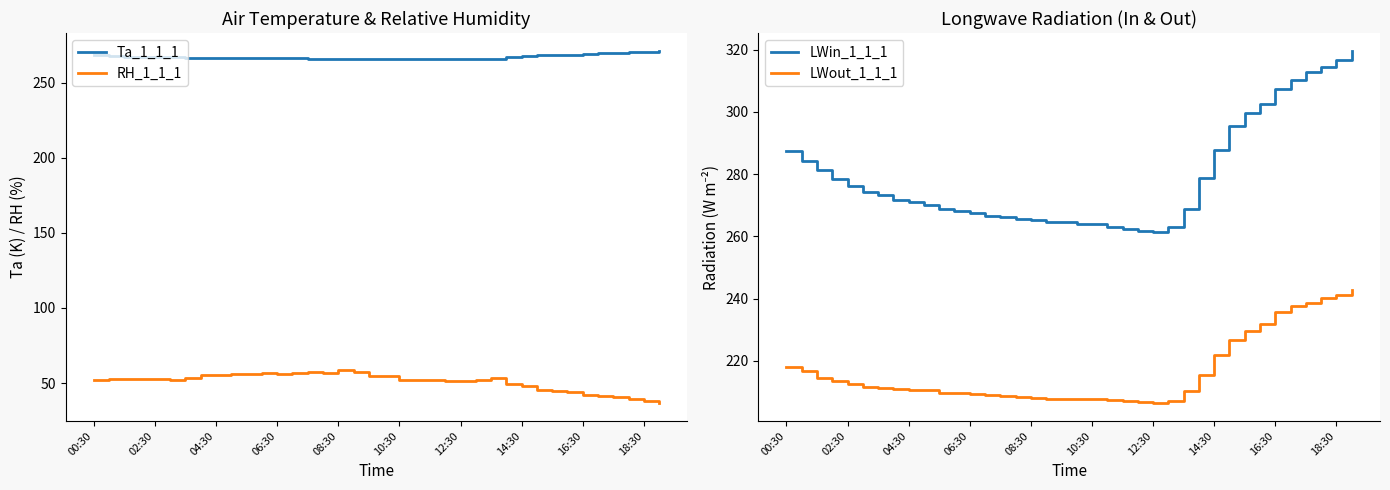

True or false: RH_1_1_1 and Ta_1_1_1 cross at least once.

False